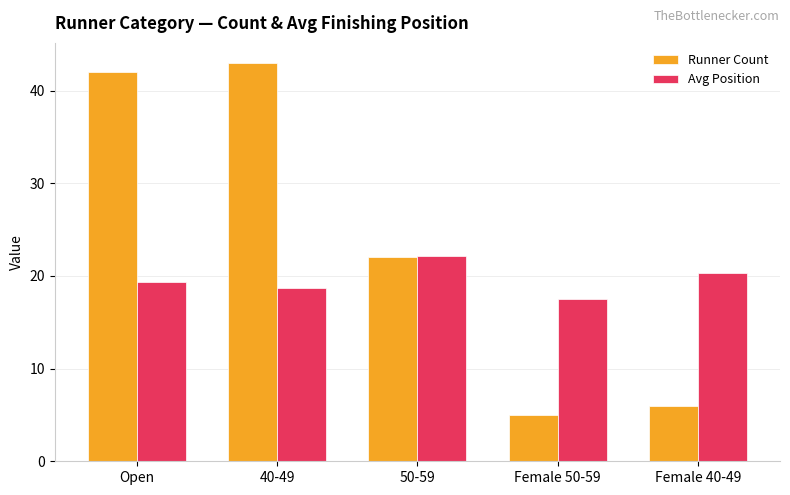

What is the difference between the highest and lowest values at Female 50-59?

12.5